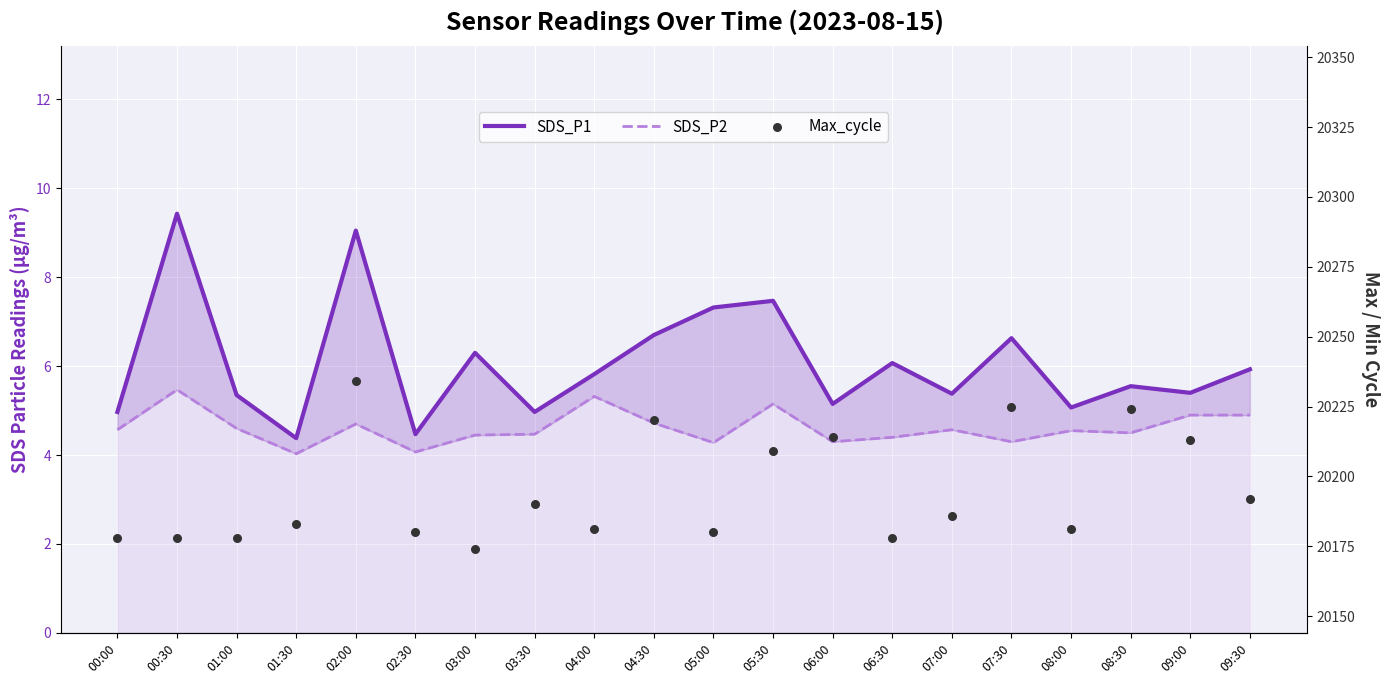

Which series reaches the maximum Y coordinate?

Max_cycle